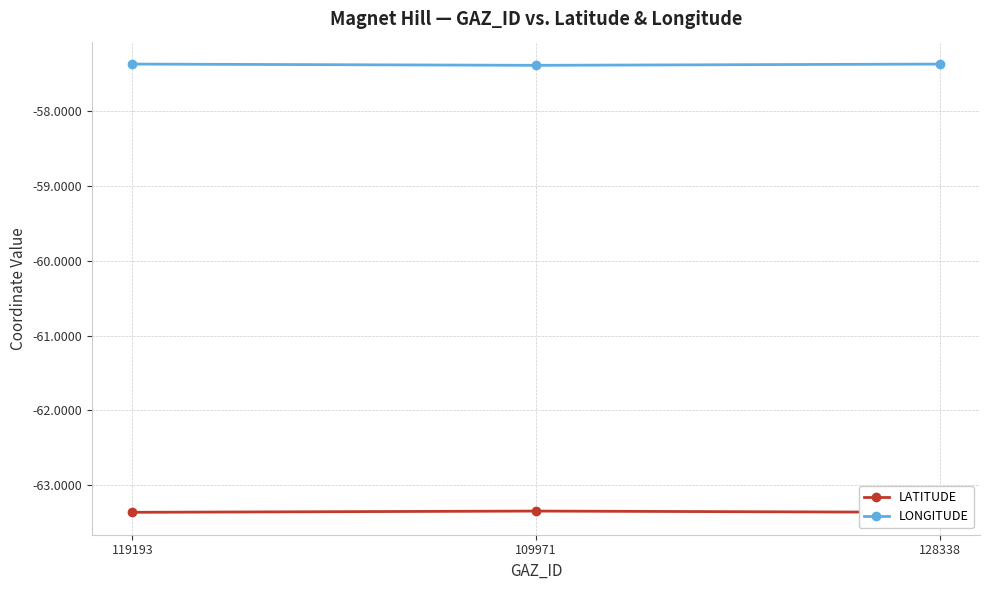

Is it true that LONGITUDE equals -57.4 at 119193?

True